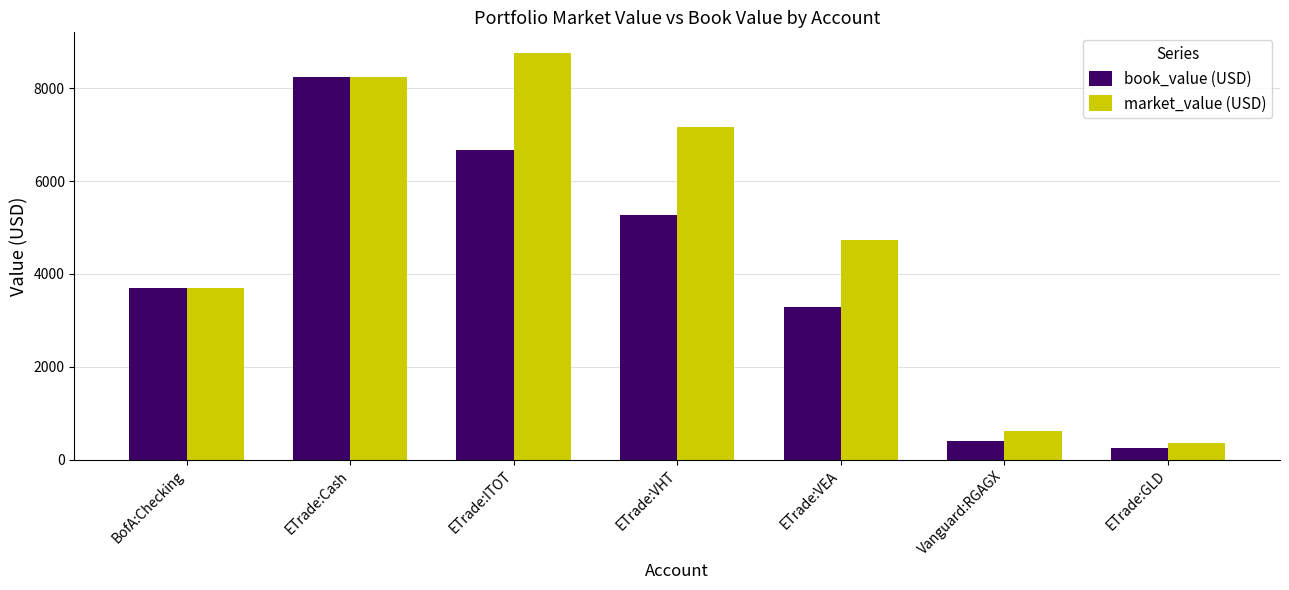

What position from the right is ETrade:ITOT?

5